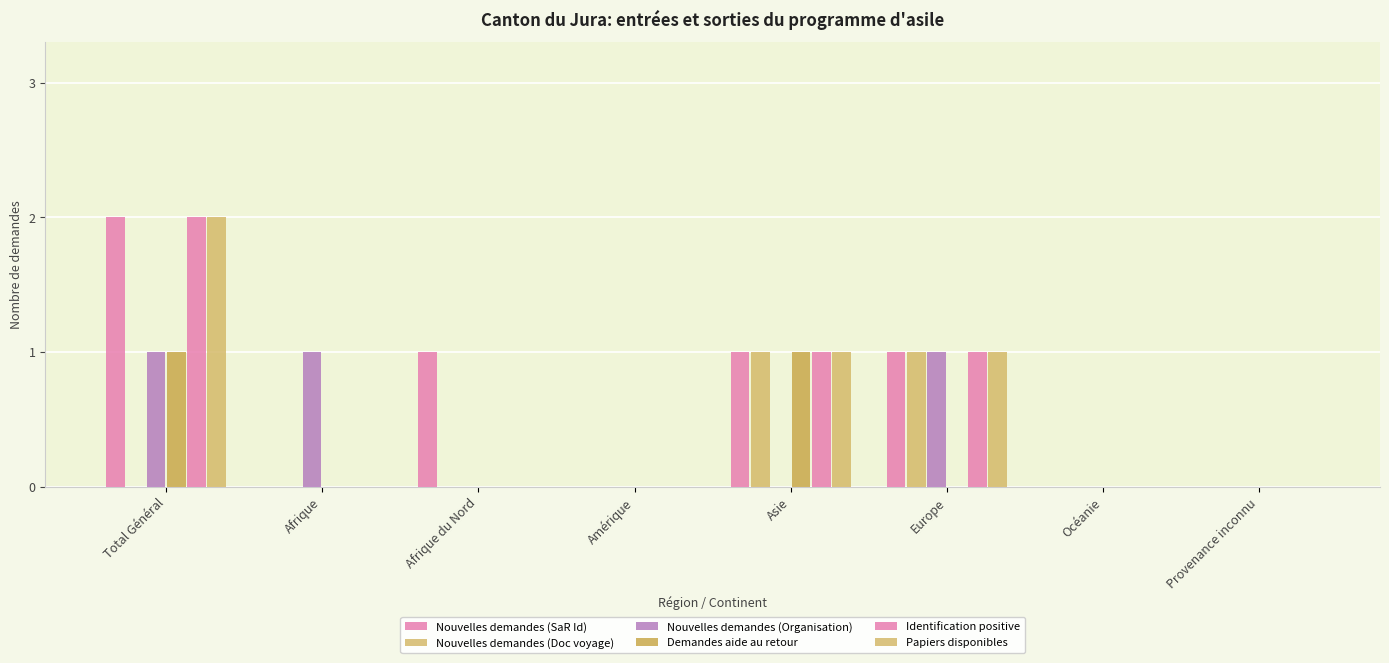

How many groups of bars are there?

8